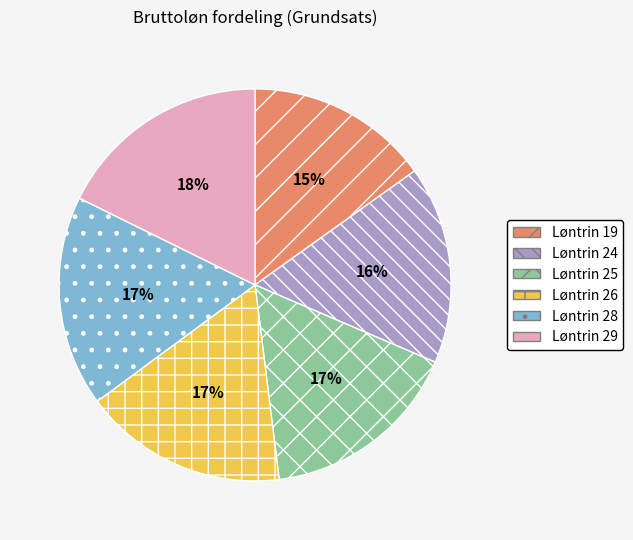

Approximately how many times larger is the value at Løntrin 19 compared to Løntrin 24?

0.9